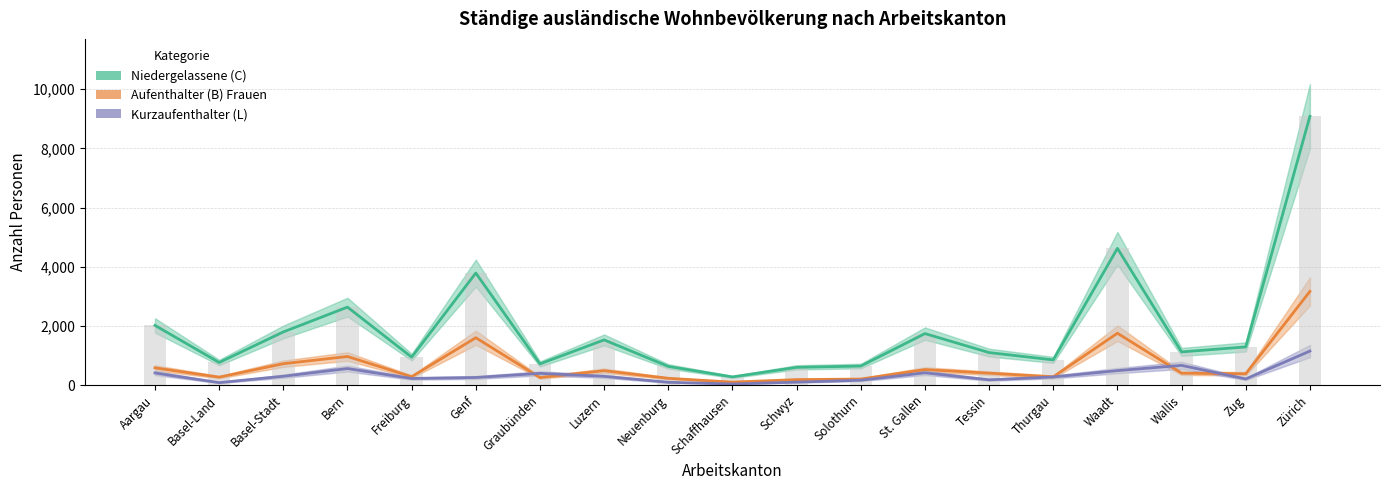

Reading left to right, what are all the values shown in this chart?

Niedergelassene (C): Aargau=2017	Basel-Land=763	Basel-Stadt=1796	Bern=2635	Freiburg=943	Genf=3787	Graubünden=715	Luzern=1527	Neuenburg=630	Schaffhausen=275	Schwyz=599	Solothurn=642	St. Gallen=1740	Tessin=1098	Thurgau=850	Waadt=4622	Wallis=1121	Zug=1289	Zürich=9087
Aufenthalter (B) Frauen: Aargau=582	Basel-Land=267	Basel-Stadt=722	Bern=965	Freiburg=283	Genf=1600	Graubünden=254	Luzern=486	Neuenburg=228	Schaffhausen=99	Schwyz=184	Solothurn=203	St. Gallen=523	Tessin=402	Thurgau=278	Waadt=1752	Wallis=402	Zug=381	Zürich=3166
Kurzaufenthalter (L): Aargau=409	Basel-Land=82	Basel-Stadt=298	Bern=558	Freiburg=222	Genf=256	Graubünden=395	Luzern=295	Neuenburg=94	Schaffhausen=37	Schwyz=99	Solothurn=163	St. Gallen=415	Tessin=177	Thurgau=274	Waadt=488	Wallis=665	Zug=206	Zürich=1149
Niedergelassene (C) Bars: Aargau=2017	Basel-Land=763	Basel-Stadt=1796	Bern=2635	Freiburg=943	Genf=3787	Graubünden=715	Luzern=1527	Neuenburg=630	Schaffhausen=275	Schwyz=599	Solothurn=642	St. Gallen=1740	Tessin=1098	Thurgau=850	Waadt=4622	Wallis=1121	Zug=1289	Zürich=9087